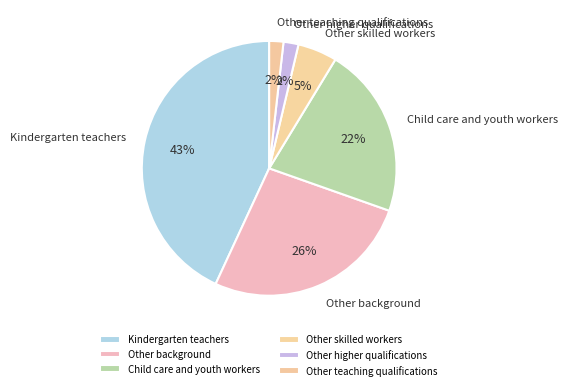

Count the number of slices in the pie.

6